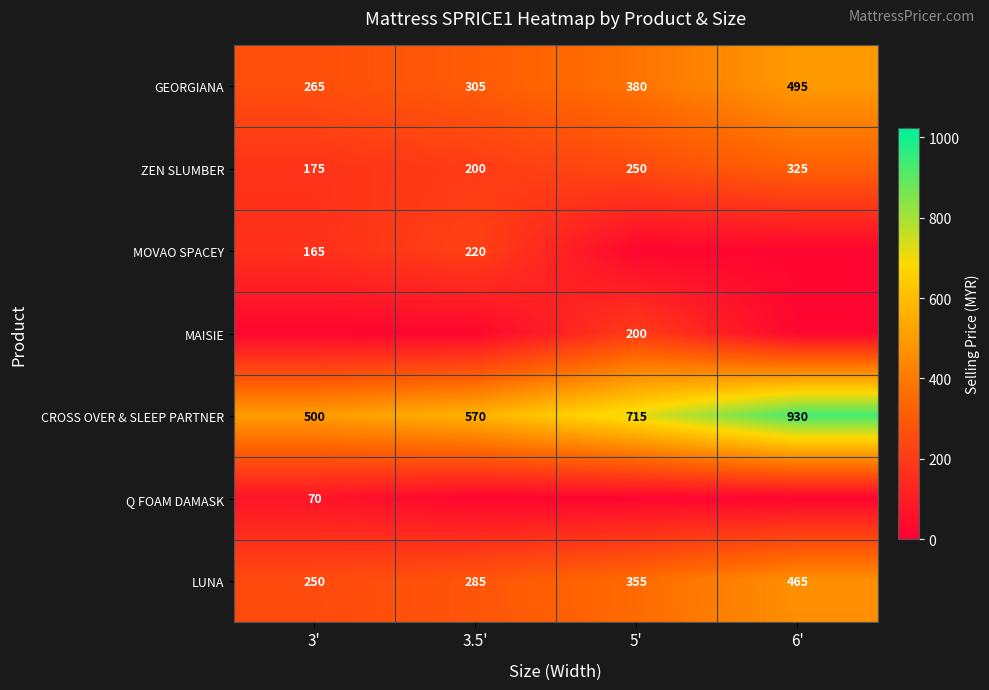

Is it true that CROSS OVER & SLEEP PARTNER equals 930 at 6'?

True